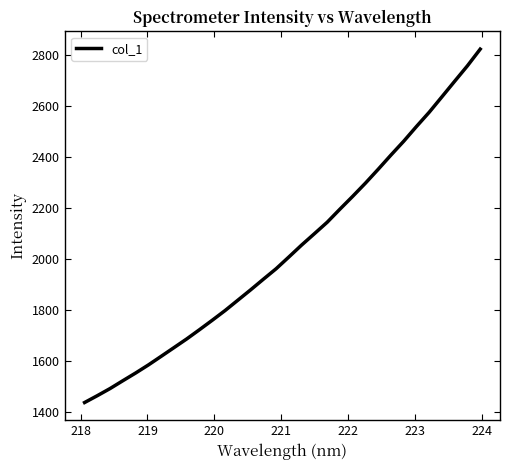

What is the smallest value displayed?

1436.4